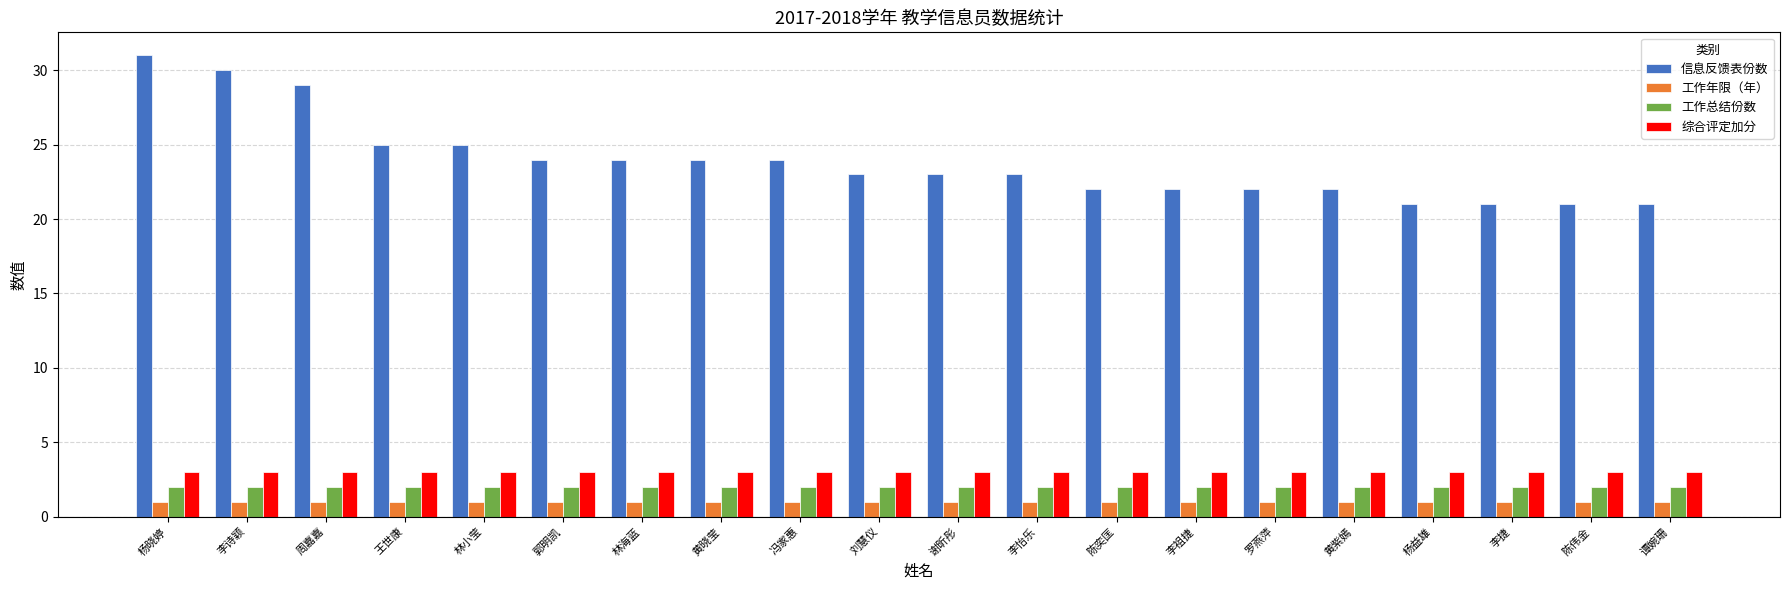

What is the label of the 16th bar from the right?

林小莹